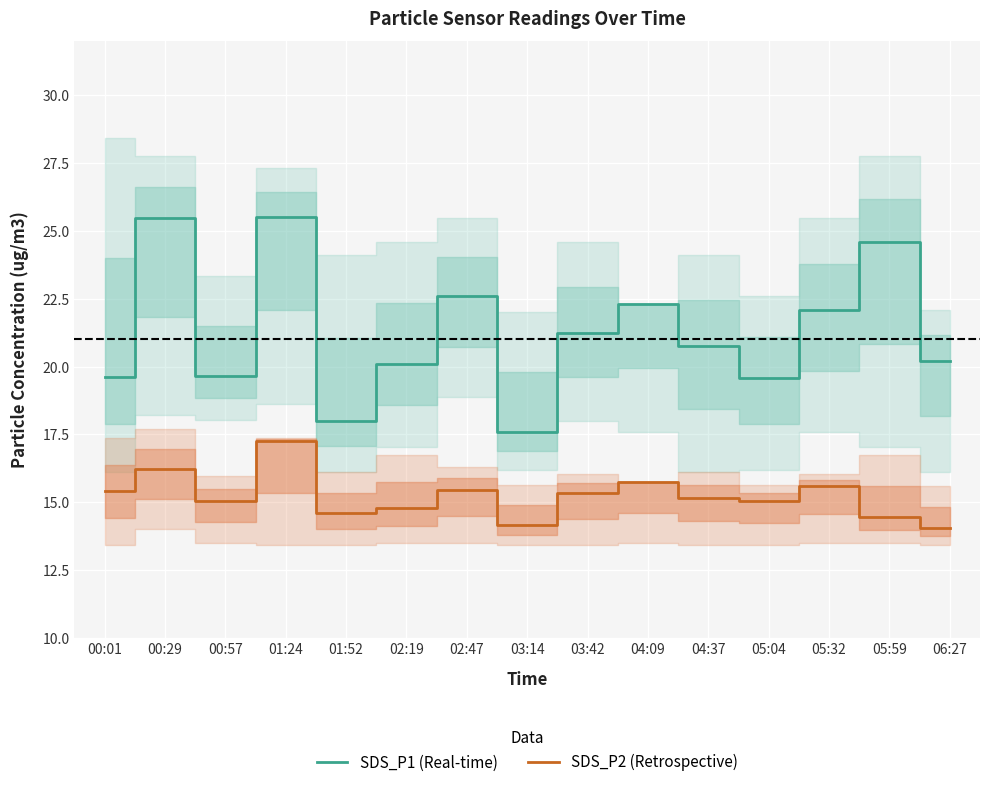

True or false: SDS_P2 (Retrospective) has a value of 24.9 at 04:09.

False